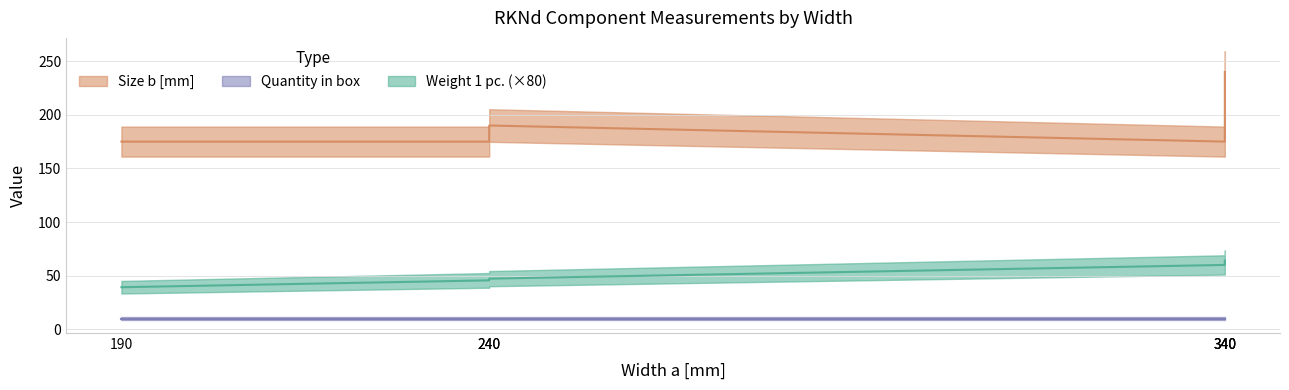

What is the sum of all Size b [mm] values?

1145.0